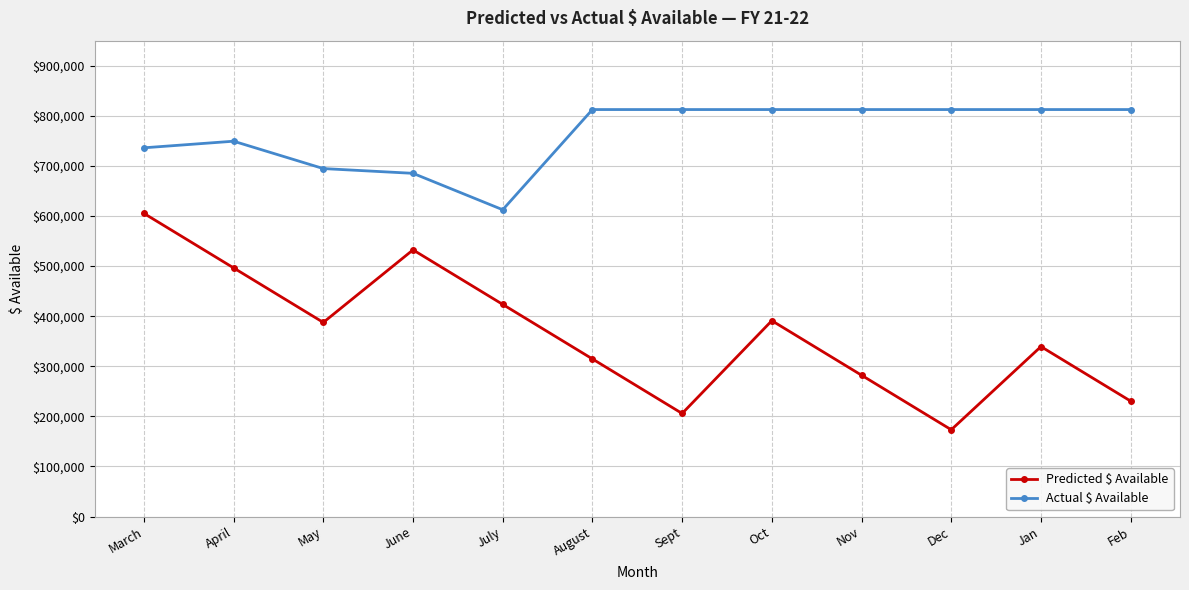

Where is the first local maximum for Actual $ Available?

April